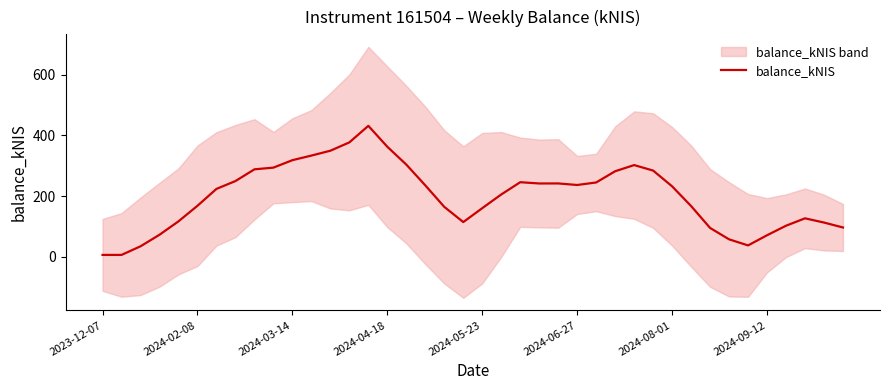

How many categories are shown in the chart?

40